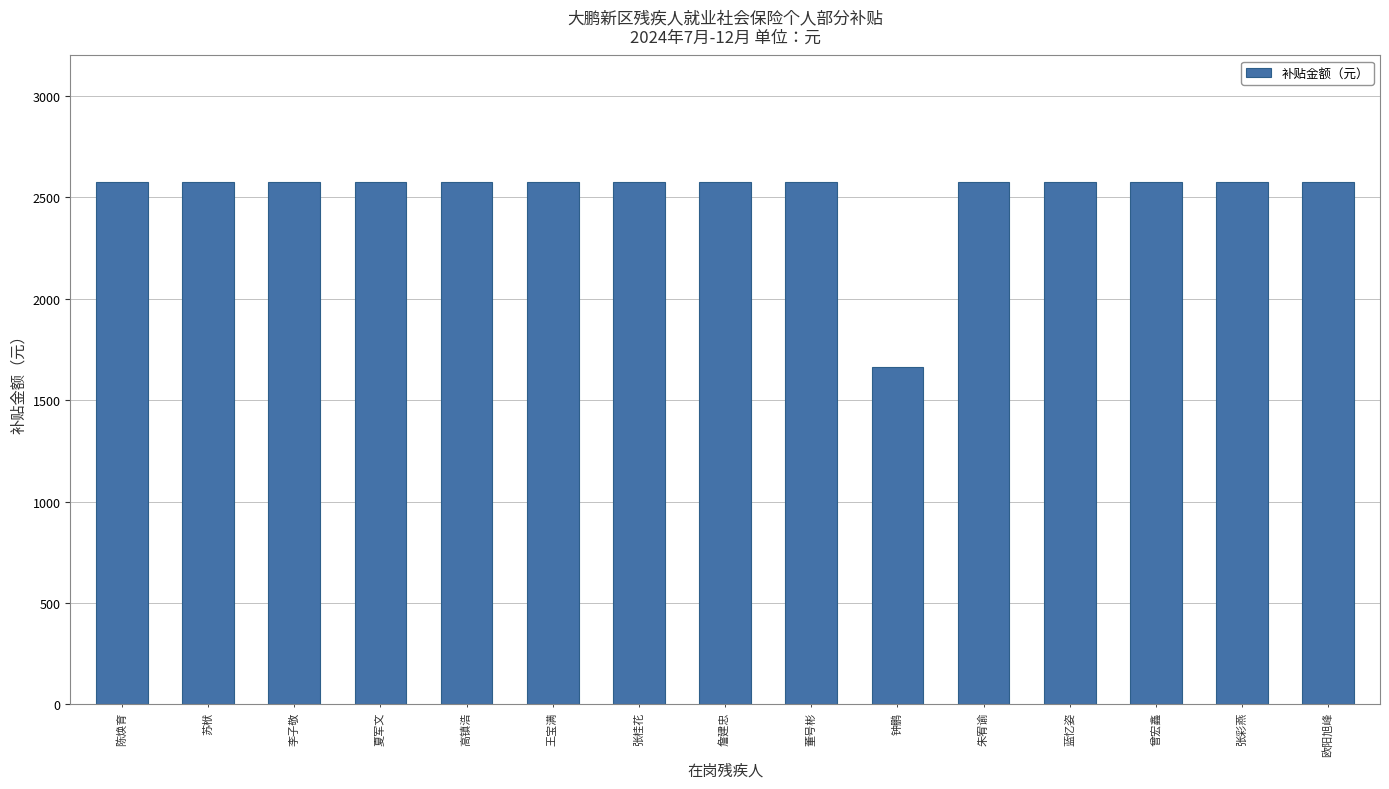

What position from the right is 李子敬?

13